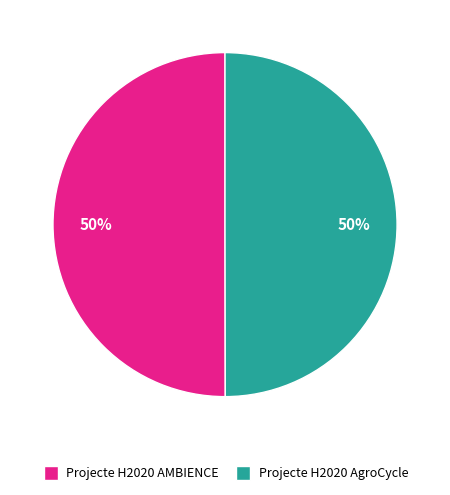

True or false: Projecte H2020 AMBIENCE accounts for 36% of the total.

False